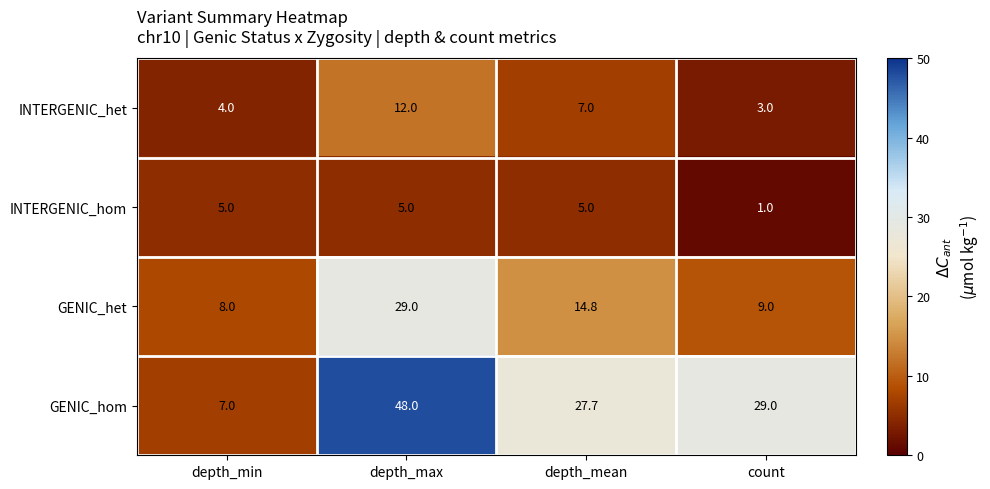

Rank the series by their maximum value, from highest to lowest.

GENIC_hom, GENIC_het, INTERGENIC_het, INTERGENIC_hom